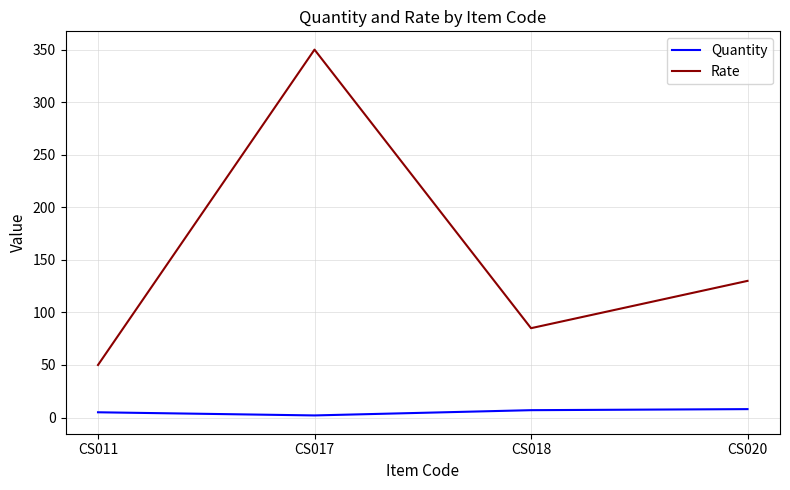

Is the value of Rate at CS018 greater than the value of Quantity at CS018?

Yes